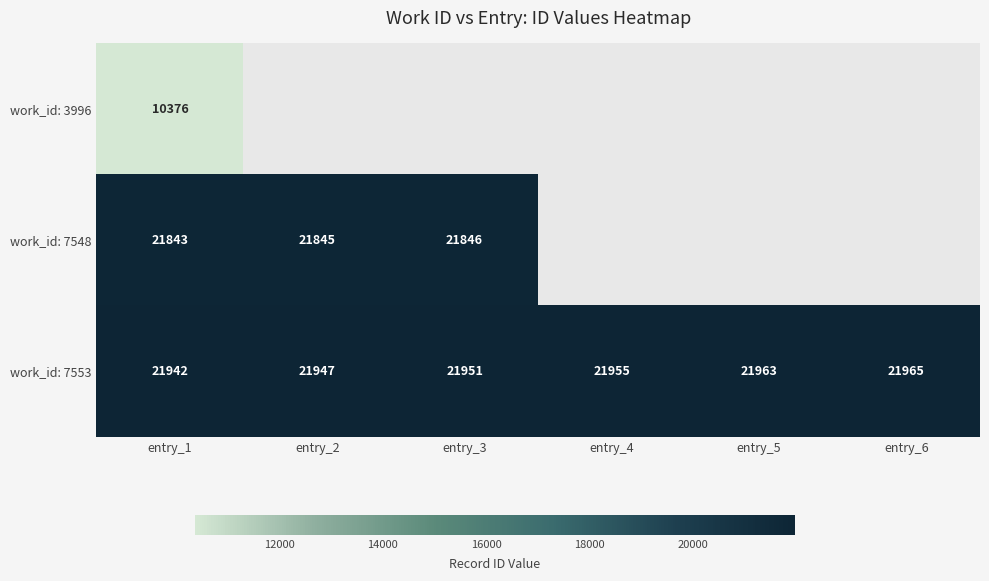

What is the sum of the work_id: 7553 values at entry_2 and entry_1?

43889